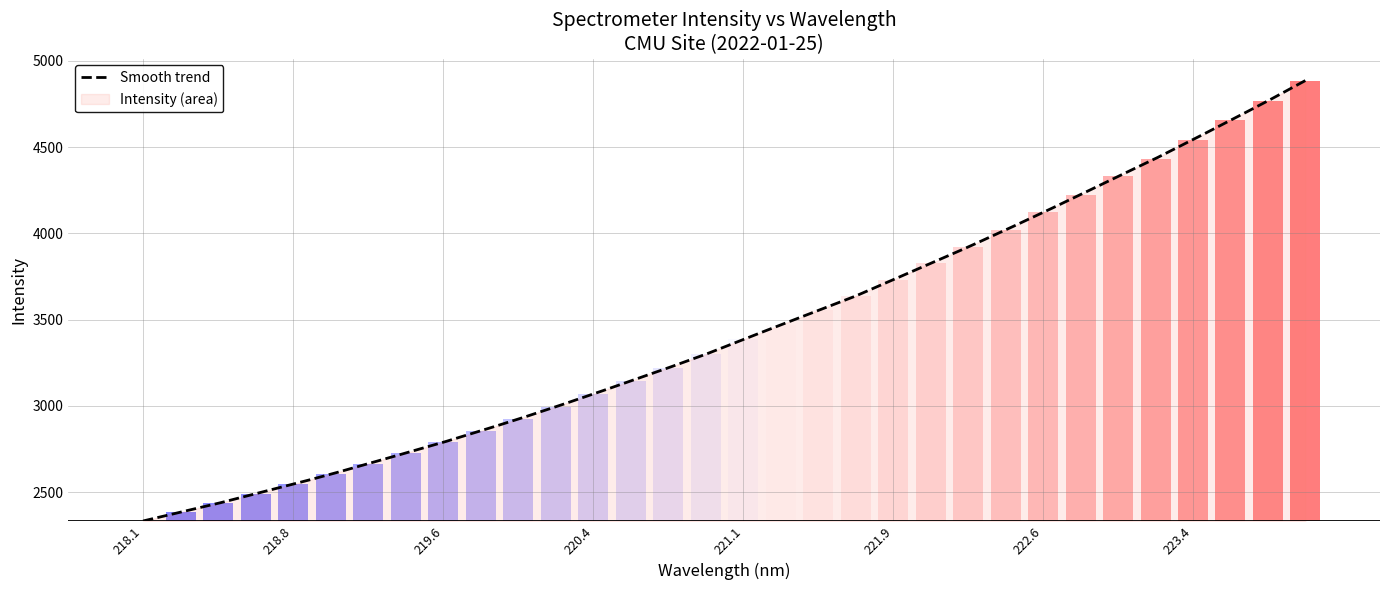

What is the maximum value shown in the chart?

4885.5